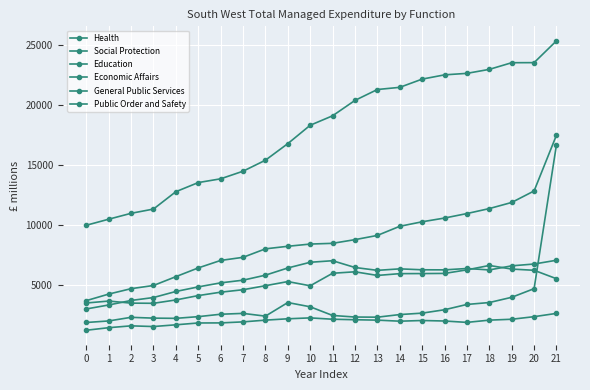

How many lines are shown in the chart?

6